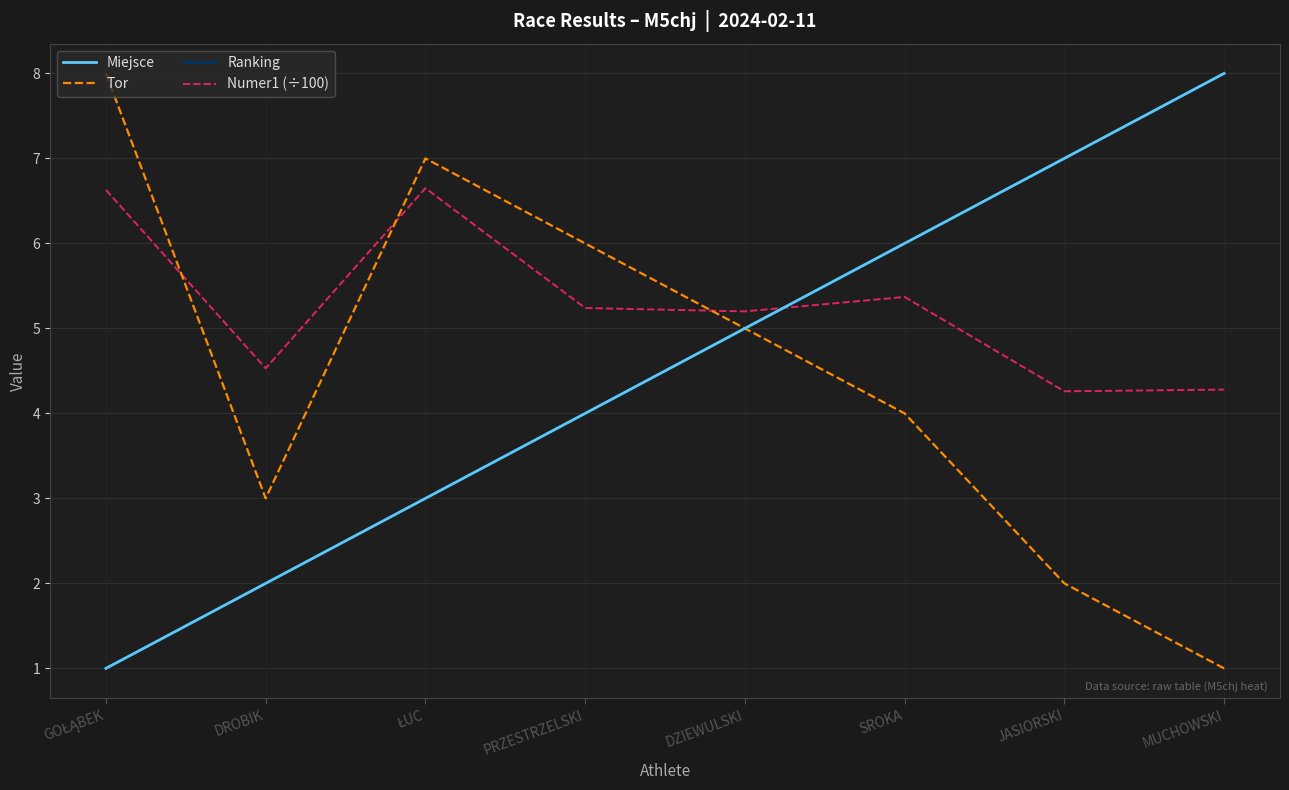

How many lines are shown in the chart?

4